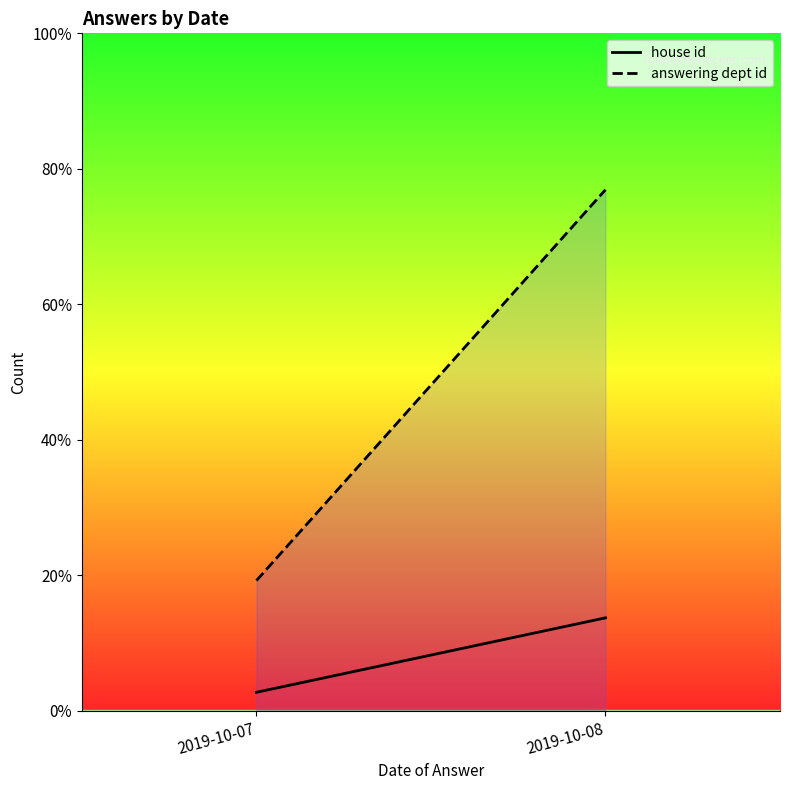

Reading right to left, transcribe all the data shown in this chart.

house id: 2019-10-08=10	2019-10-07=2
answering dept id: 2019-10-08=56	2019-10-07=14